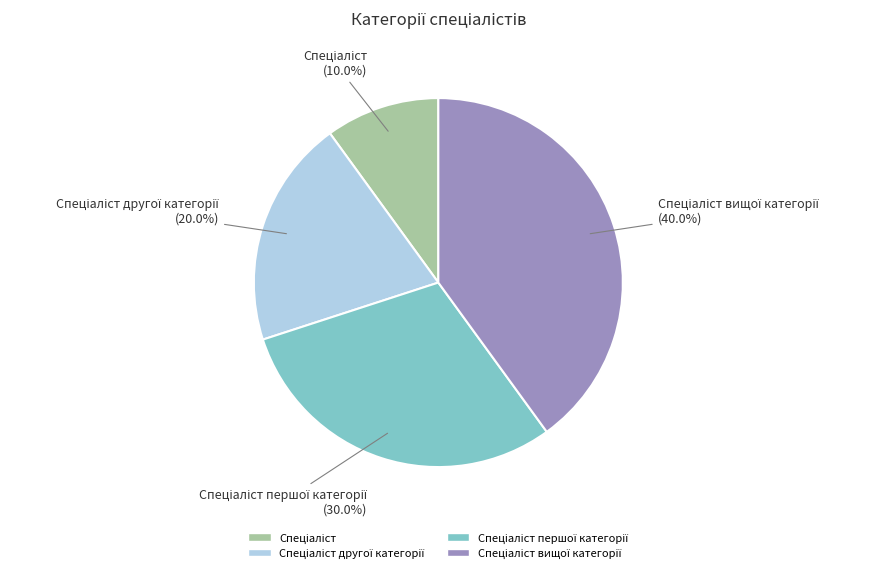

Does any single category account for the majority?

No